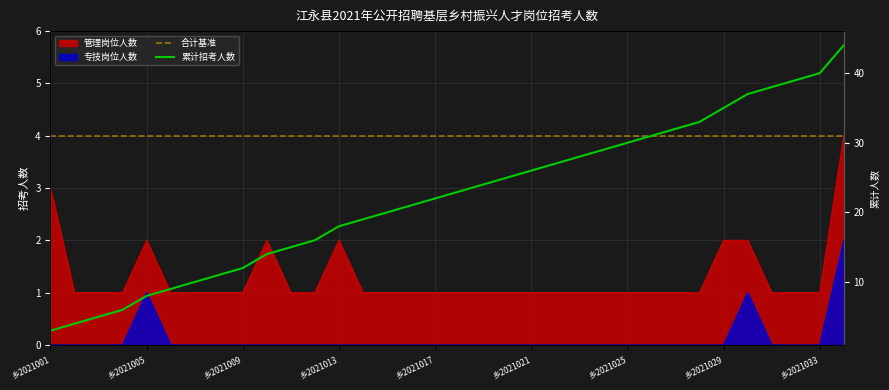

True or false: there are more than 0 points higher than both neighbors.

True